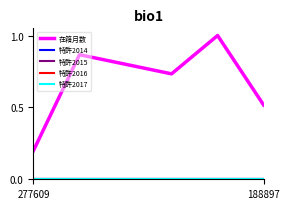

Does the chart have visible grid lines?

No